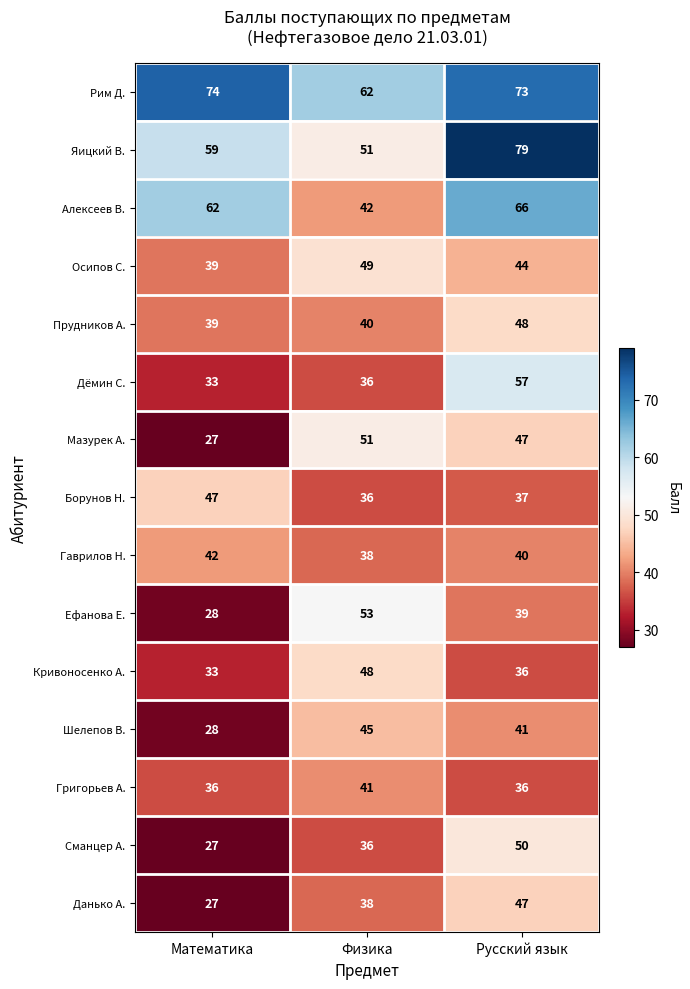

What is the difference between the maximum and minimum values in the Шелепов В. series?

17